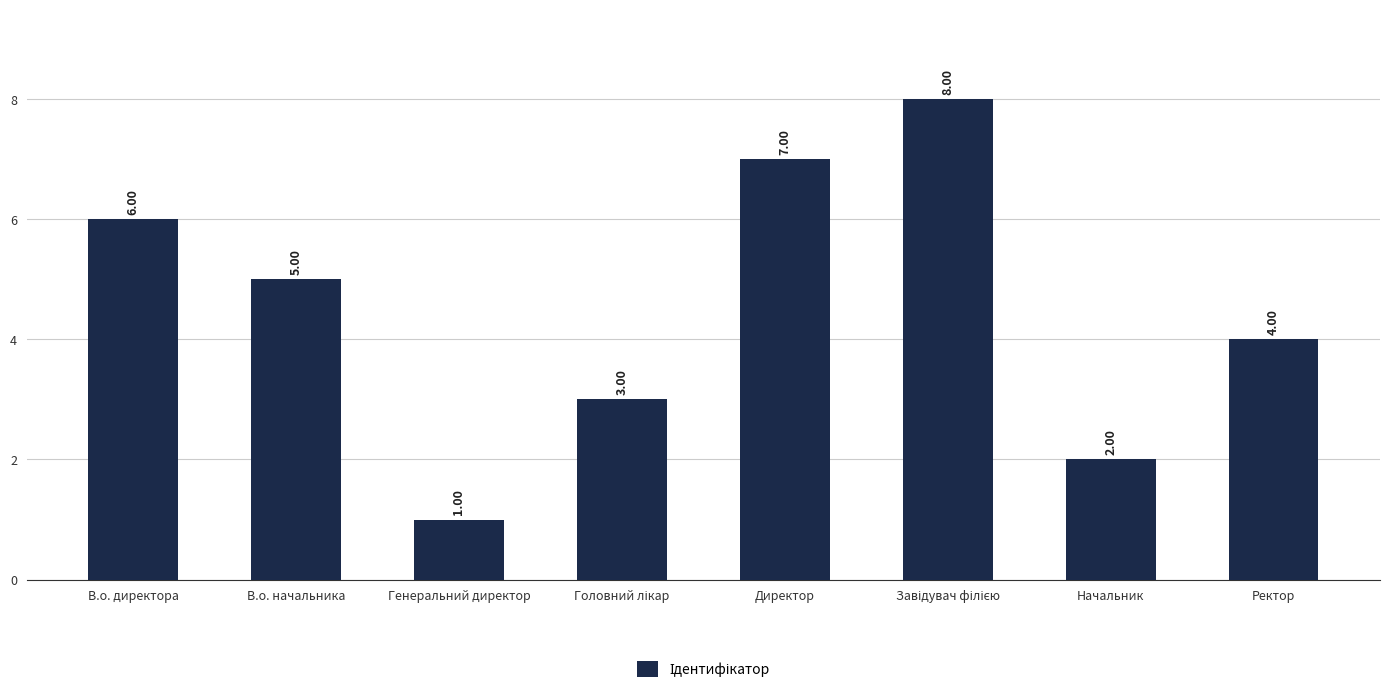

What is the change in value from Директор to Ректор?

-3